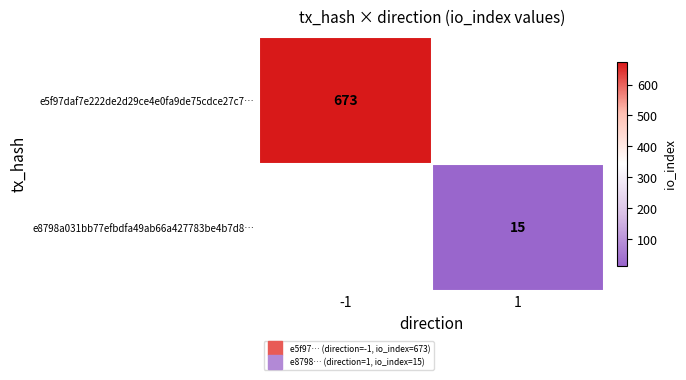

How many categories are shown in the chart?

2